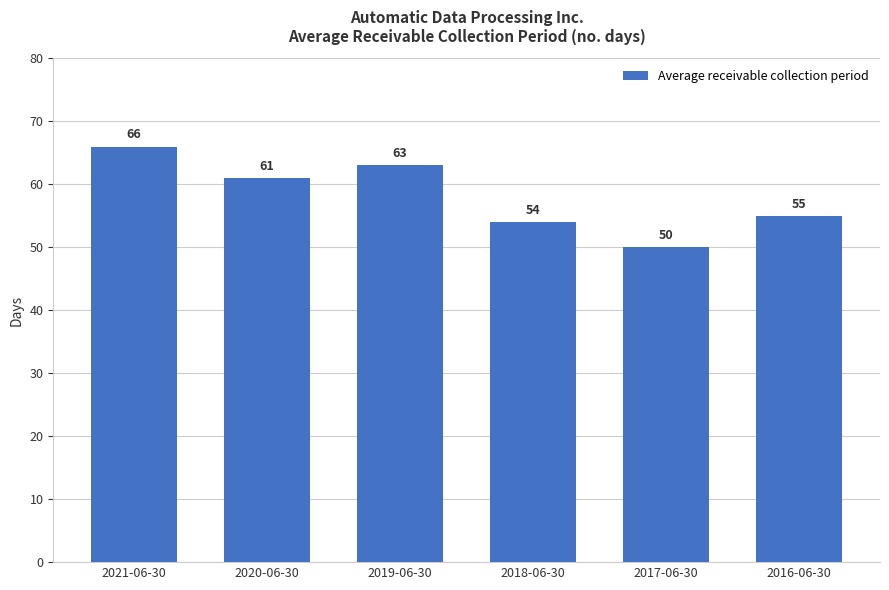

Which label corresponds to the largest value in the chart?

2021-06-30